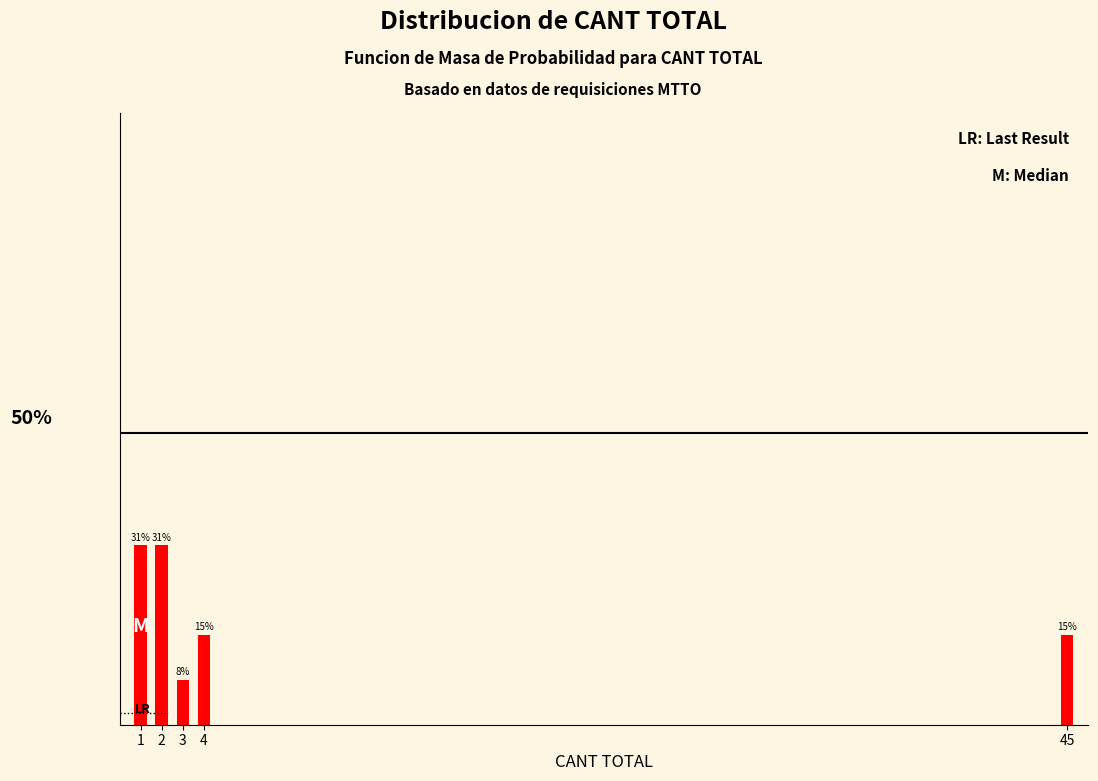

Are the bars horizontal?

No